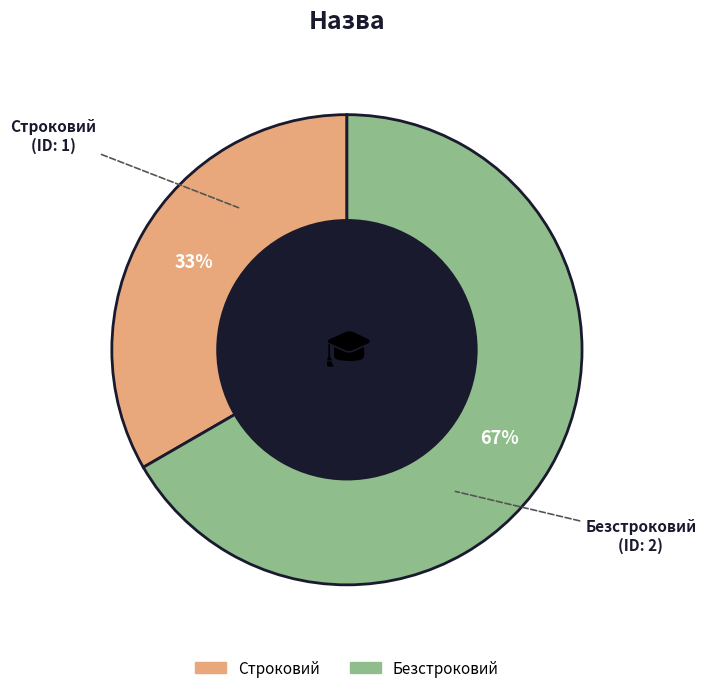

Which category has the biggest portion of the pie?

Безстроковий